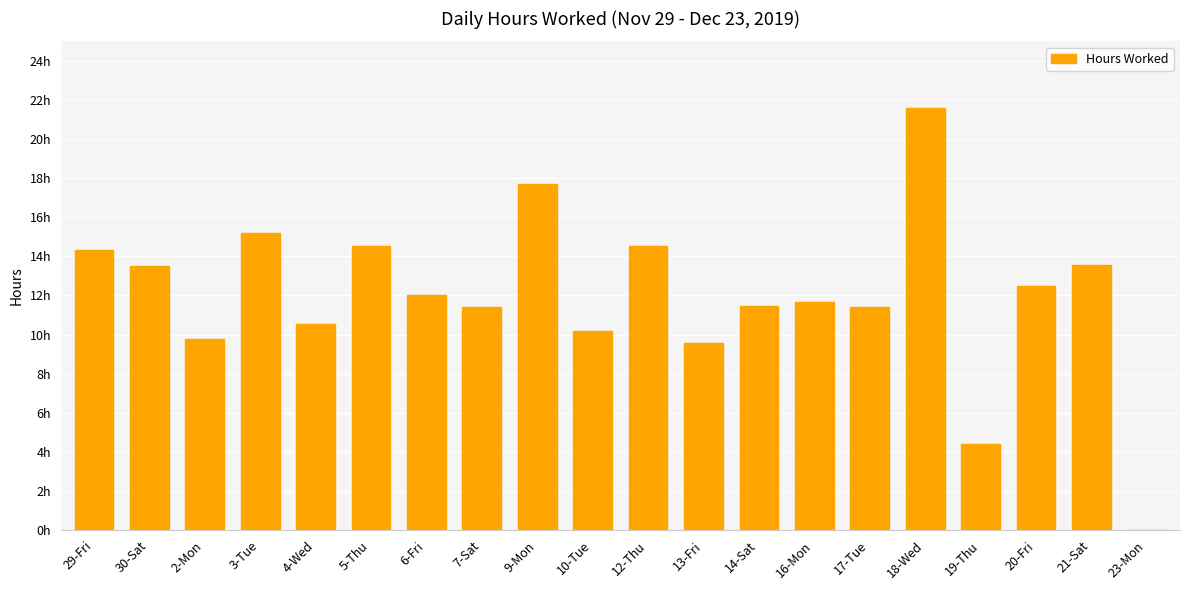

What is the label of the 9th bar from the left?

9-Mon